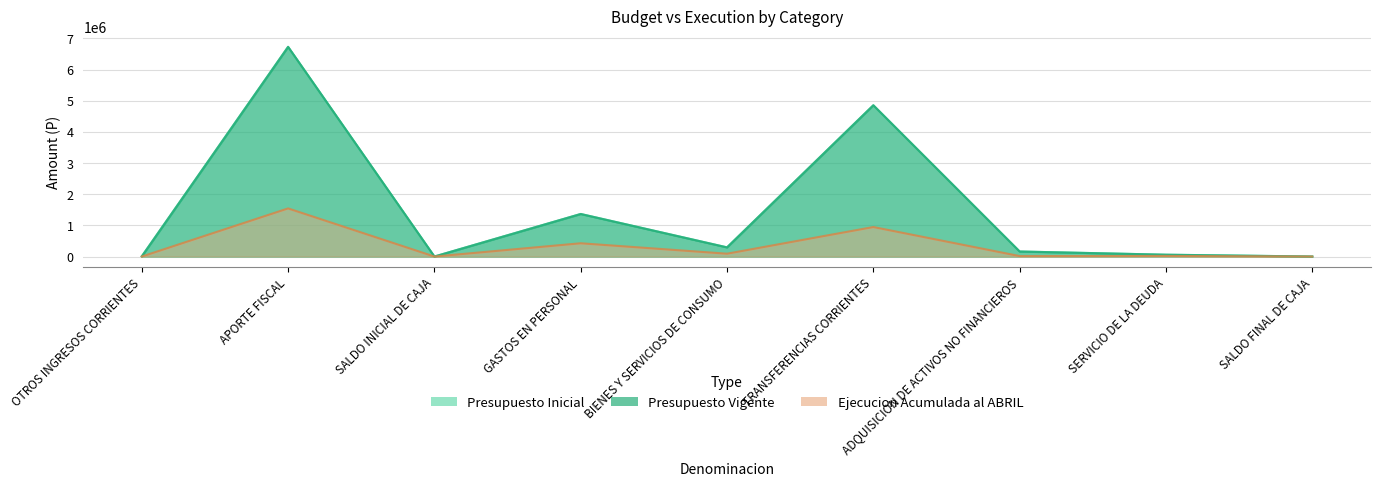

What position from the right is SALDO INICIAL DE CAJA?

7